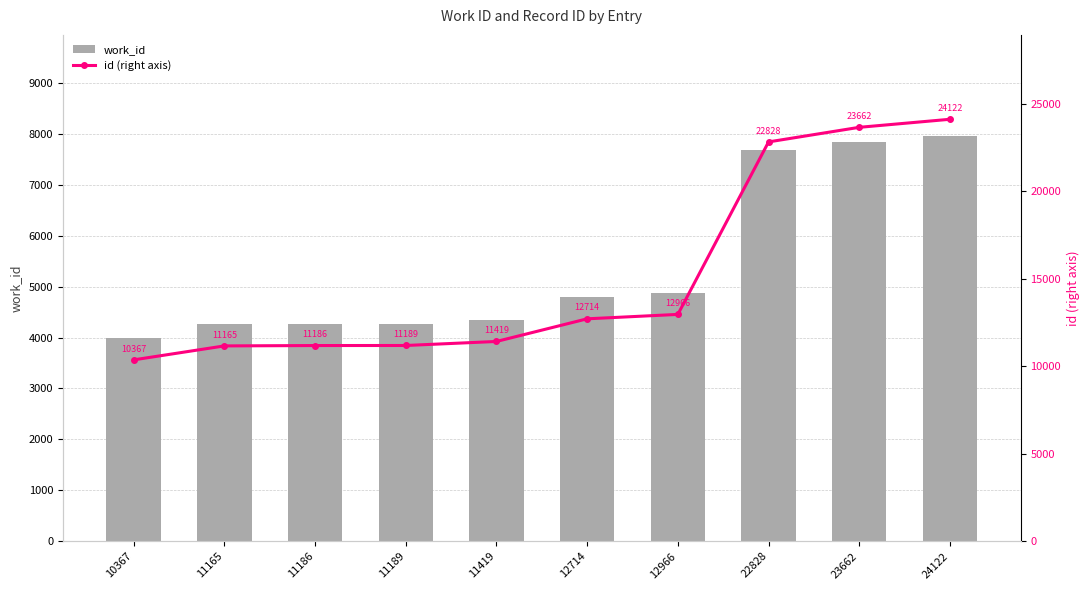

What is the value of the id (right axis) bar at the 7th from the left?

12966